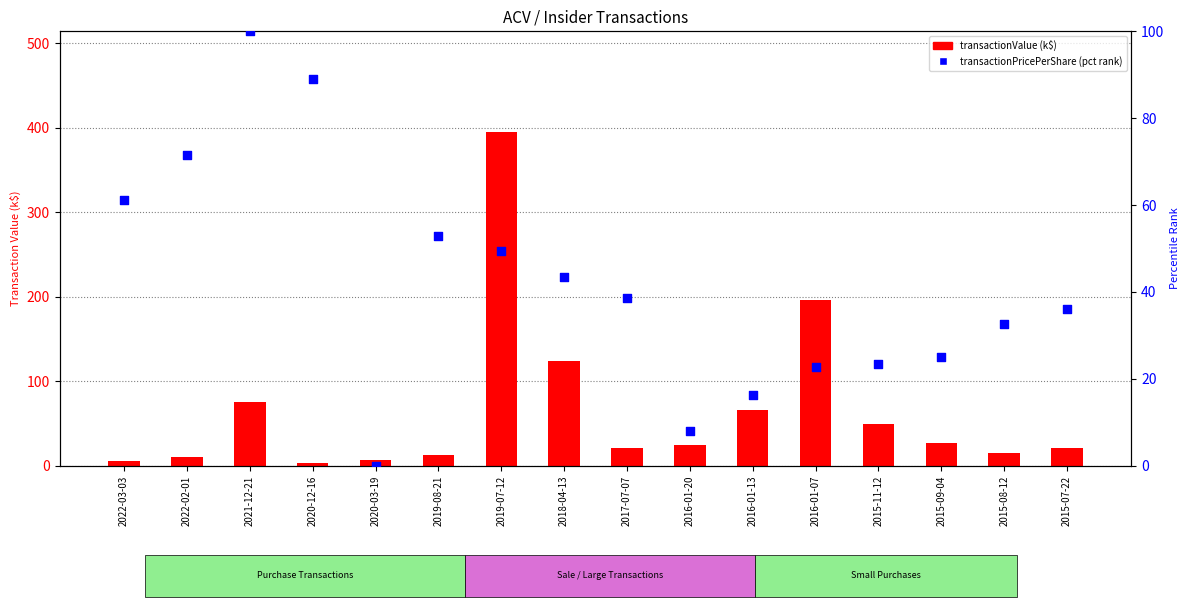

Which series contains the highest Y value?

transactionValue (k$)